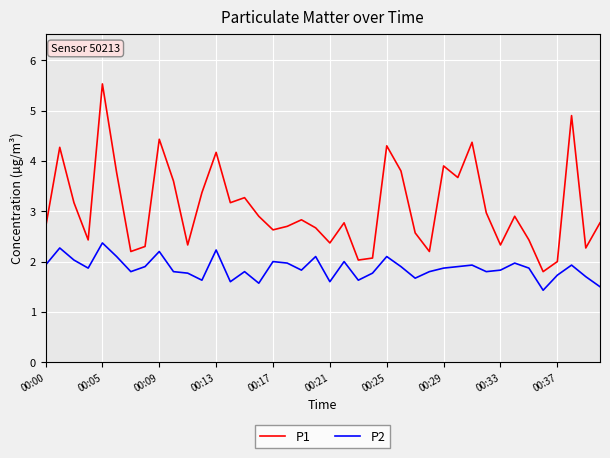

What is the difference between the maximum and minimum values in the P1 series?

3.7